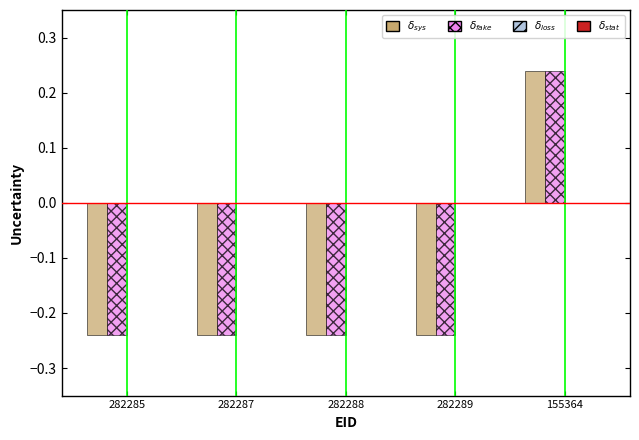

What is the total value across all series at 282288?

-0.5